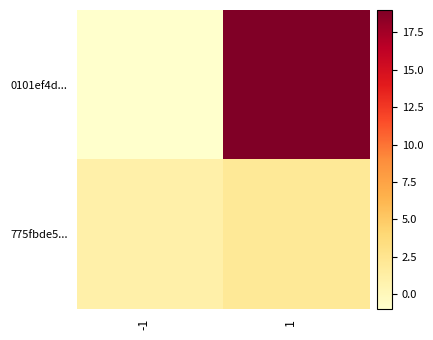

List the series in order of their overall mean, lowest first.

775fbde5..., 0101ef4d...